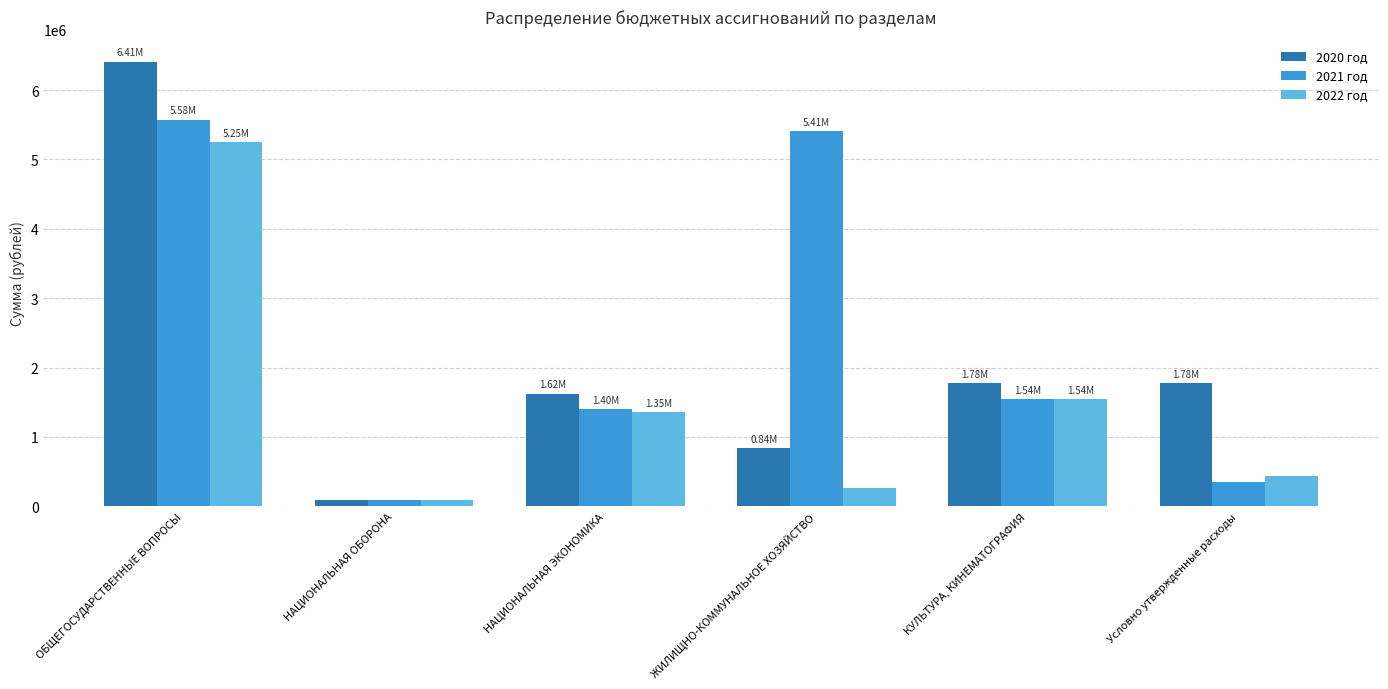

What are all the series names shown in the legend?

2020 год, 2021 год, 2022 год